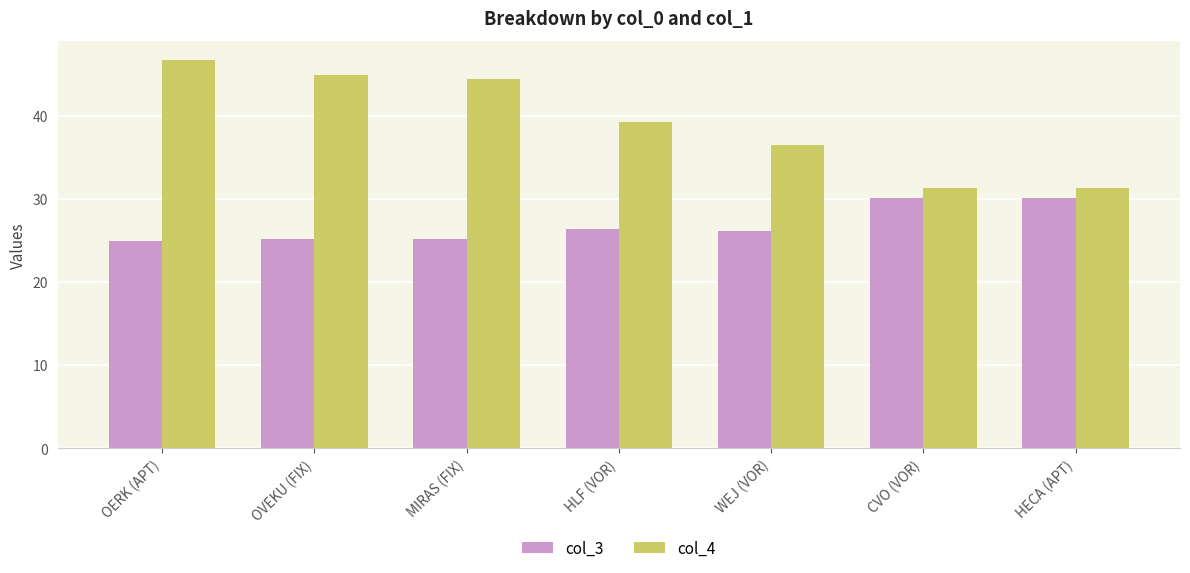

What is the label of the 2nd bar from the right?

CVO (VOR)